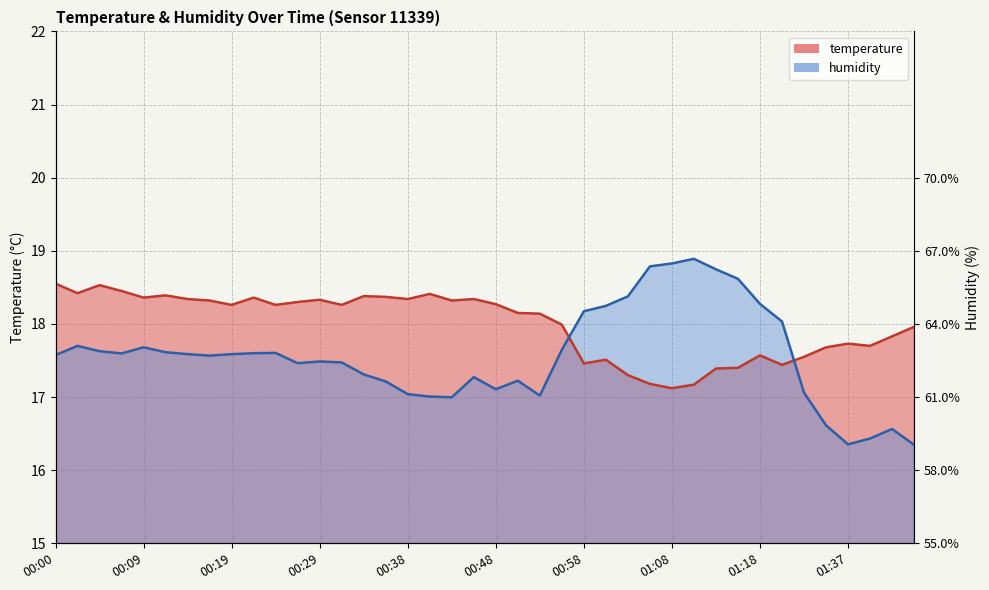

What is the sum of the temperature values at 00:48 and 00:46?

36.6